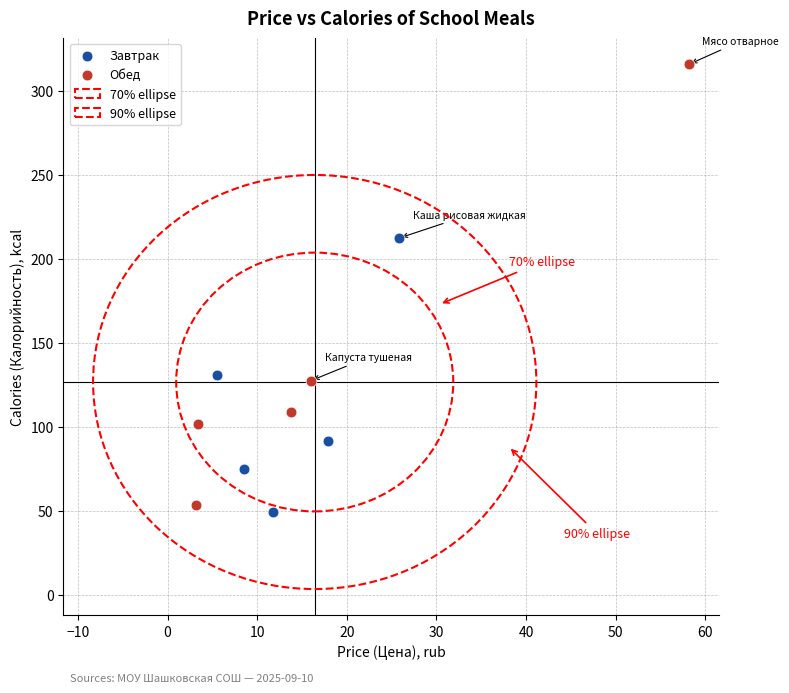

Which series has the largest Y range (max minus min)?

Обед